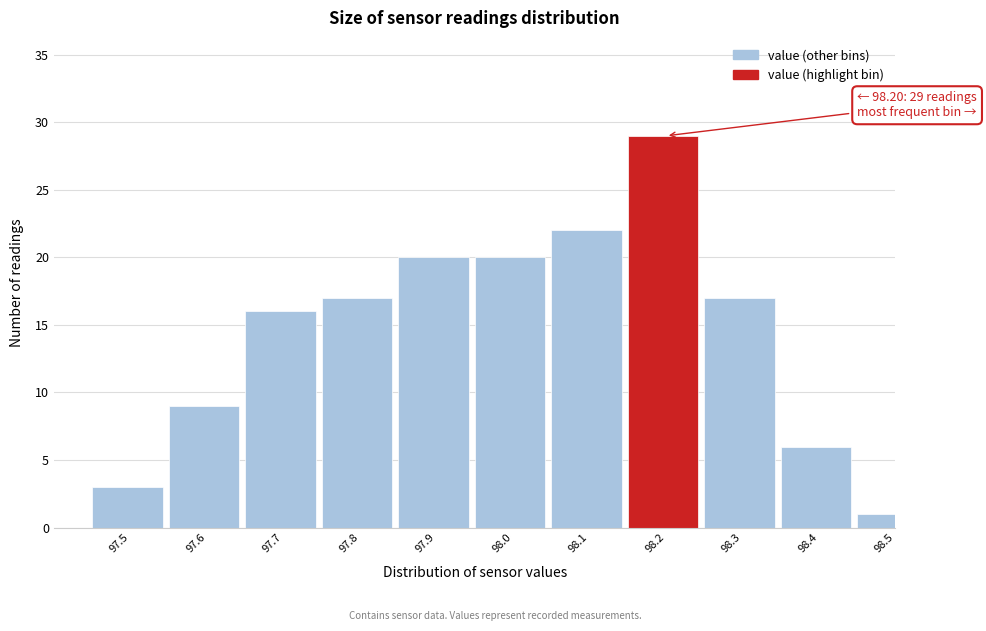

Reading left to right, transcribe all the data shown in this chart.

3	9	16	17	20	20	22	29	17	6	1